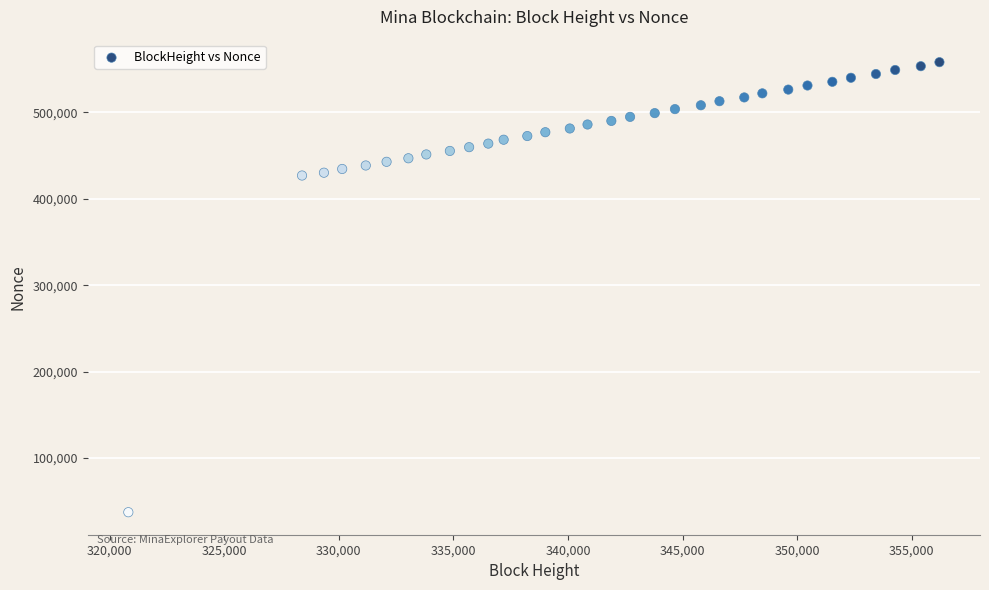

What is the range of X values (max minus min)?

35392